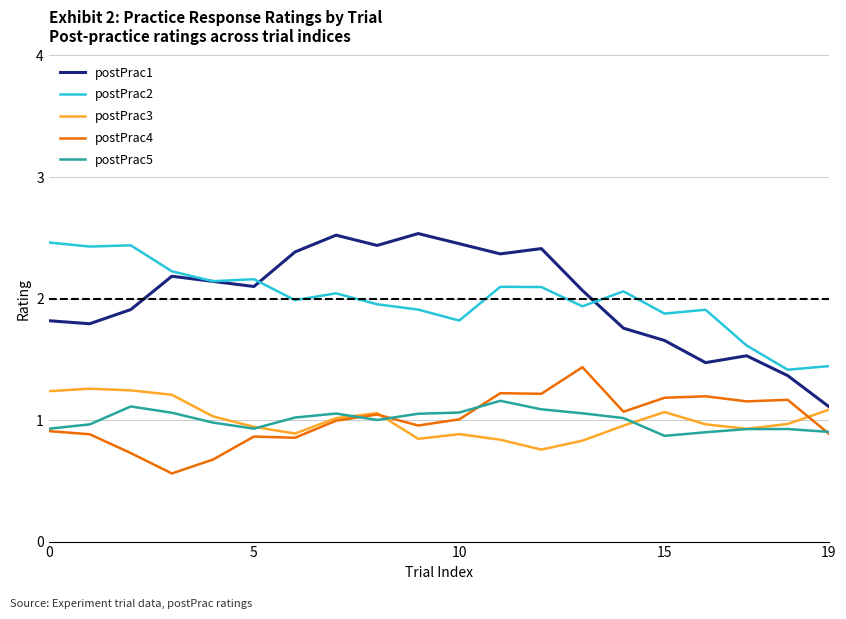

True or false: postPrac2 and postPrac4 cross at least once.

False